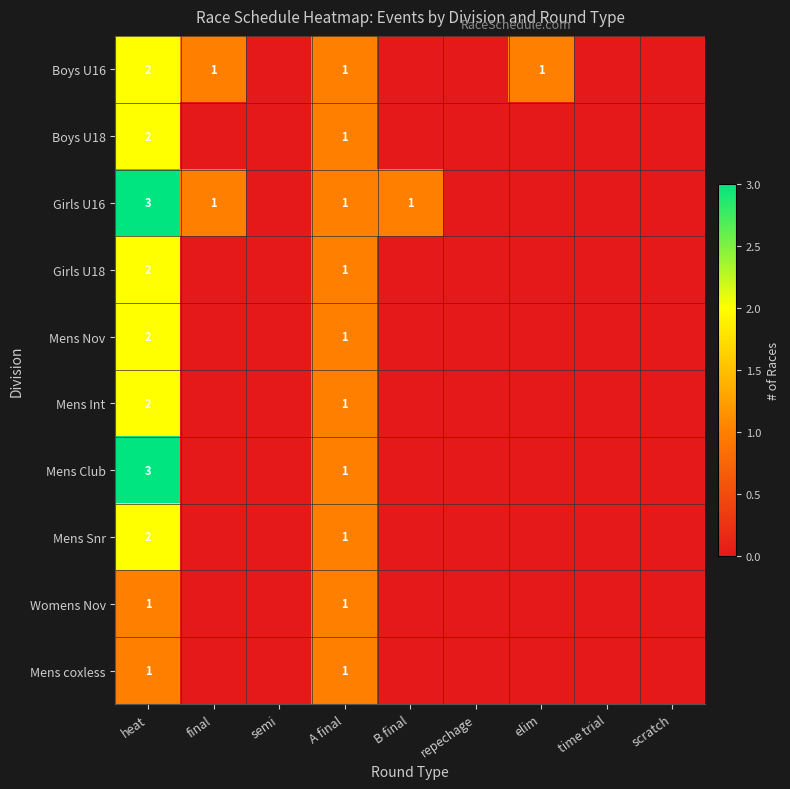

True or false: Boys U16 has a value of 2 at A final.

False